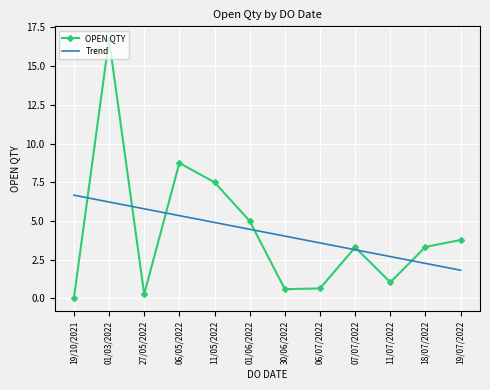

Where does the Trend series first go above 4?

19/10/2021